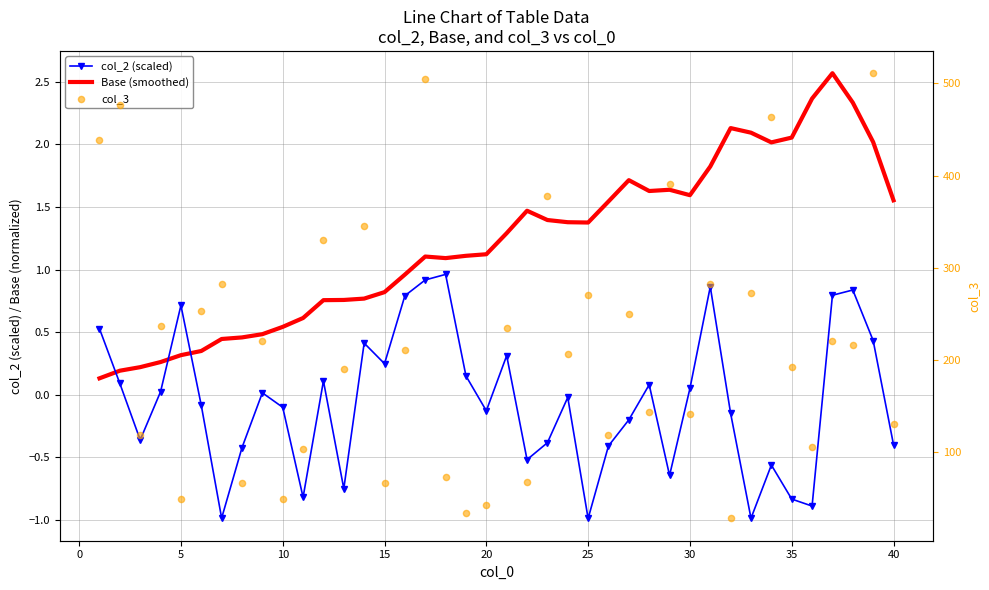

Which series contains the highest Y value?

col_3